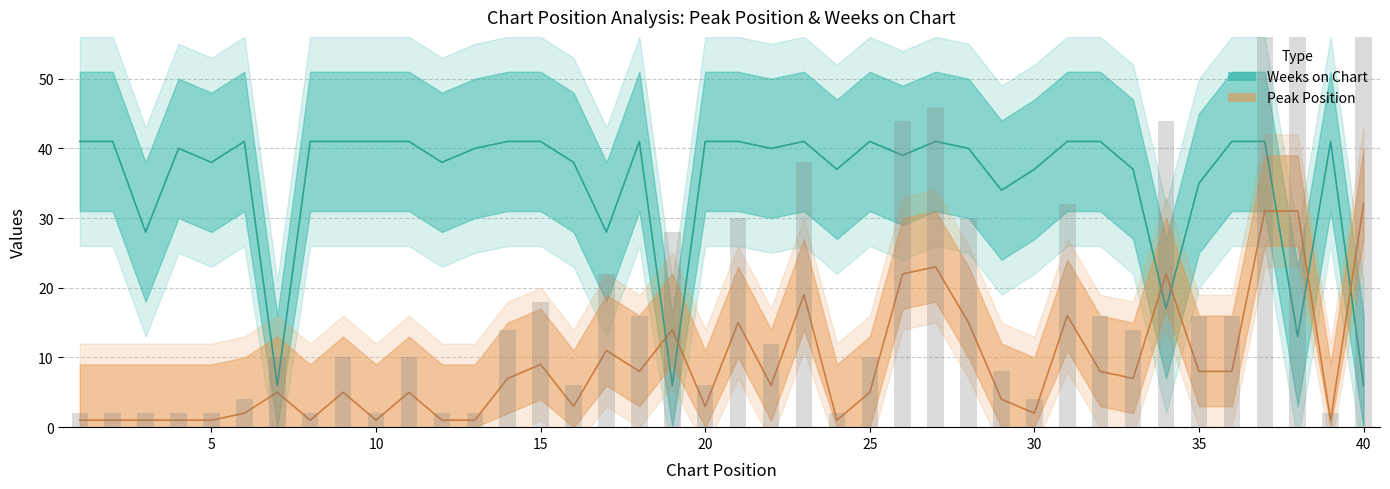

What is the greatest value displayed?

41